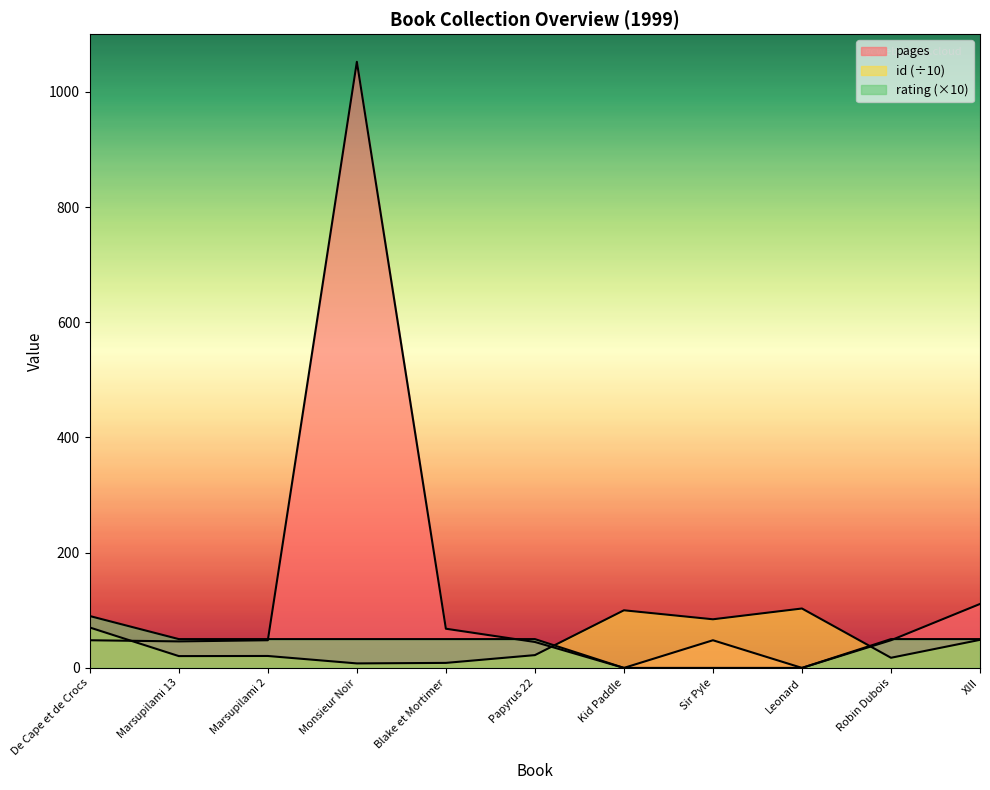

At which label does id first exceed 22?

De Cape et de Crocs